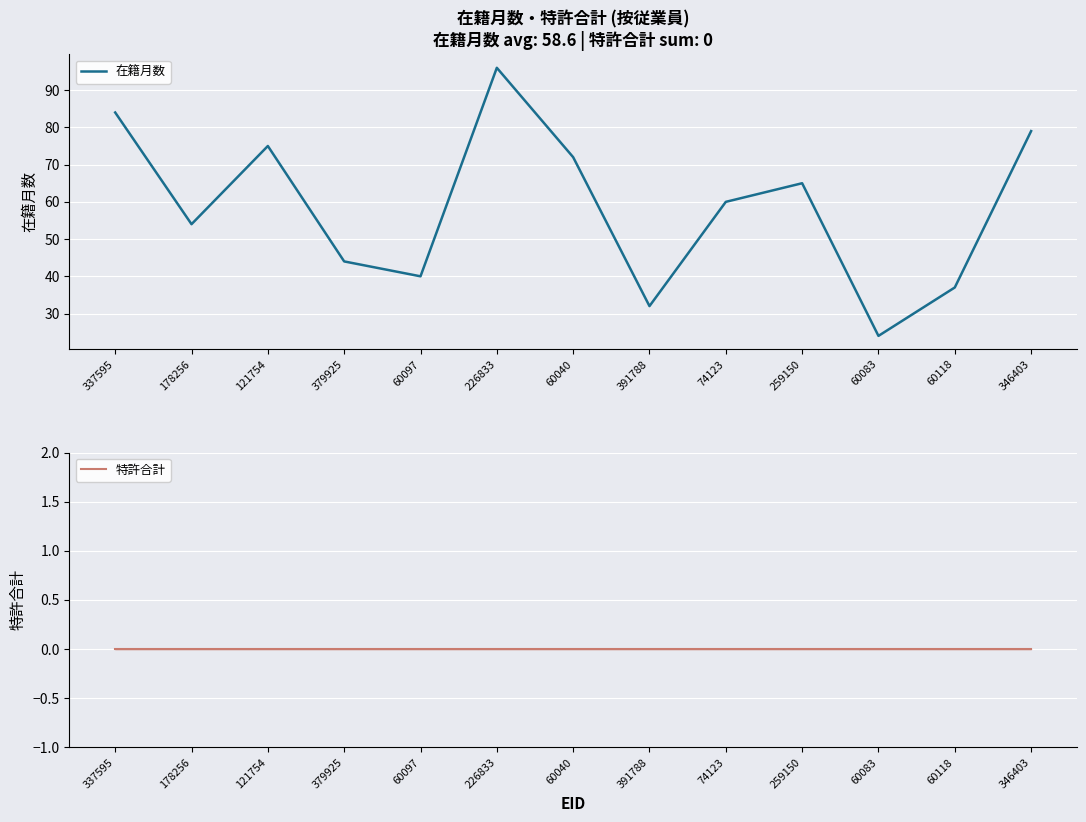

List the labels in order of 在籍月数 value, smallest first.

60083, 391788, 60118, 60097, 379925, 178256, 74123, 259150, 60040, 121754, 346403, 337595, 226833